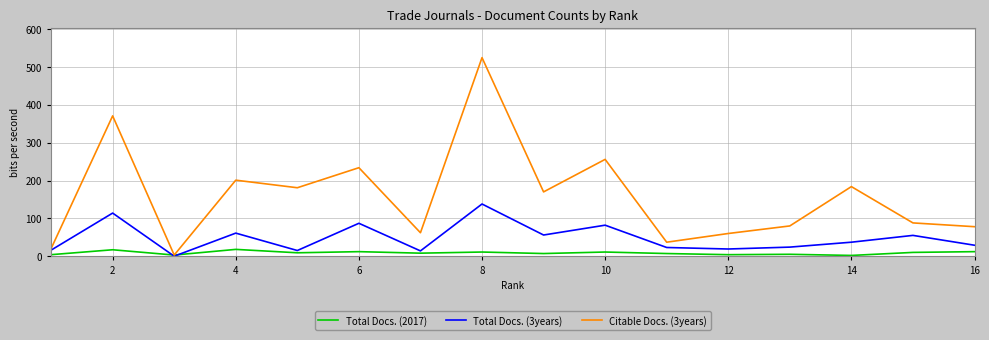

Which series has the widest spread of values?

Citable Docs. (3years)